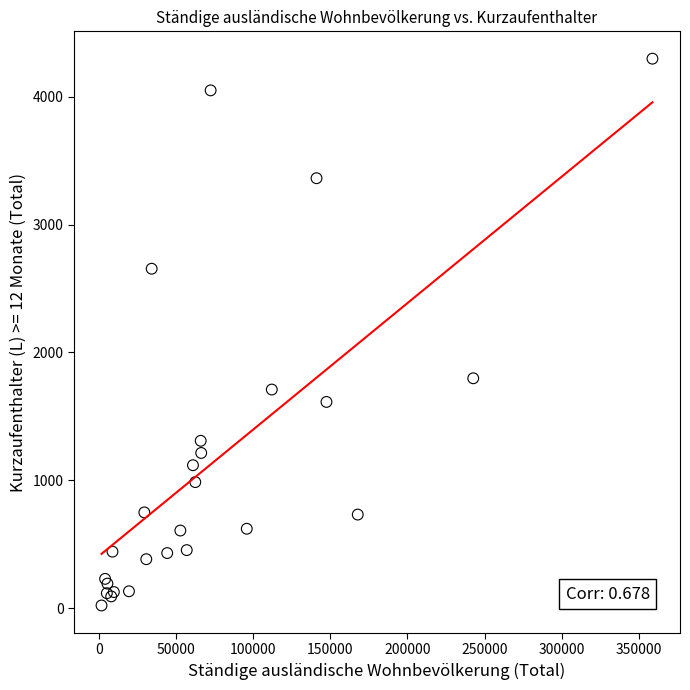

What Y value in the scatter plot is closest to 2159?

1798